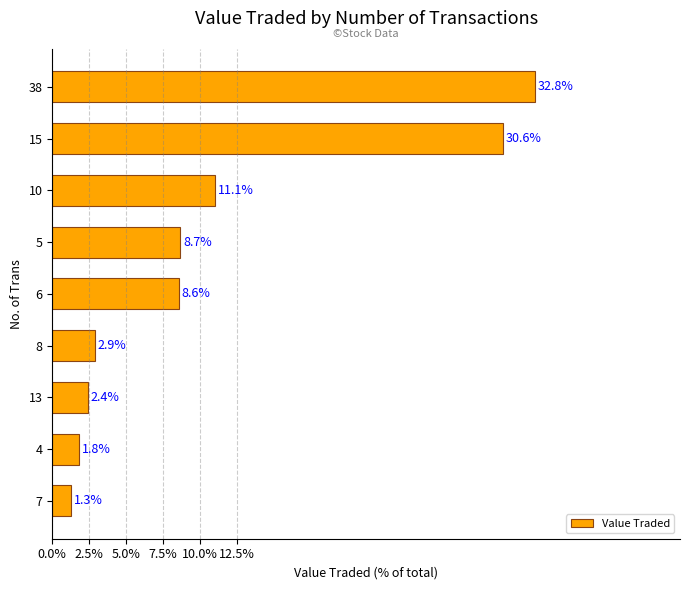

Does the chart contain any negative values?

No